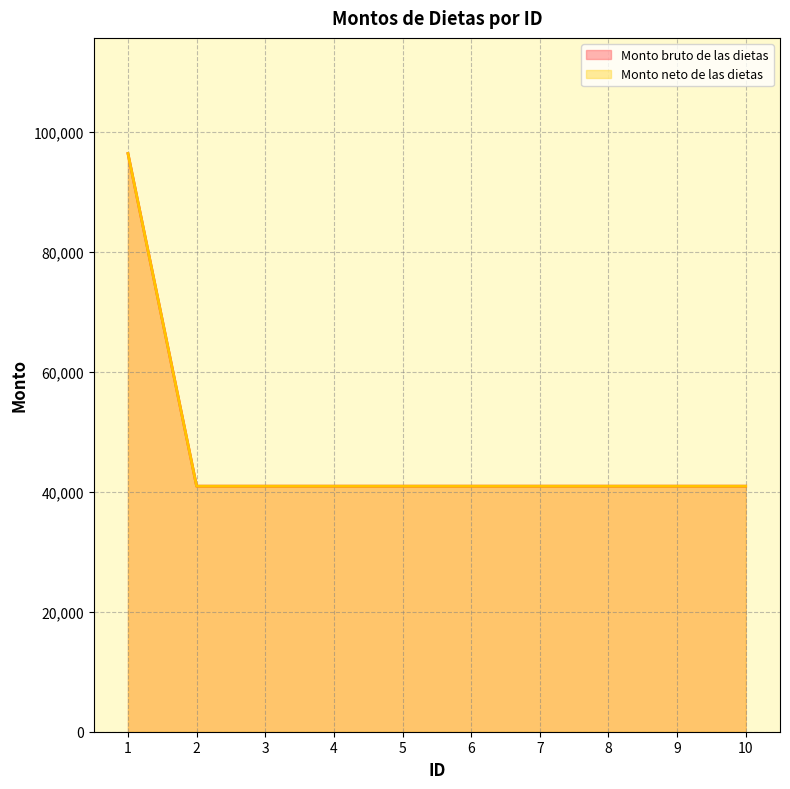

List the series in order of their peak value, lowest first.

Monto bruto de las dietas (line), Monto neto de las dietas (line)